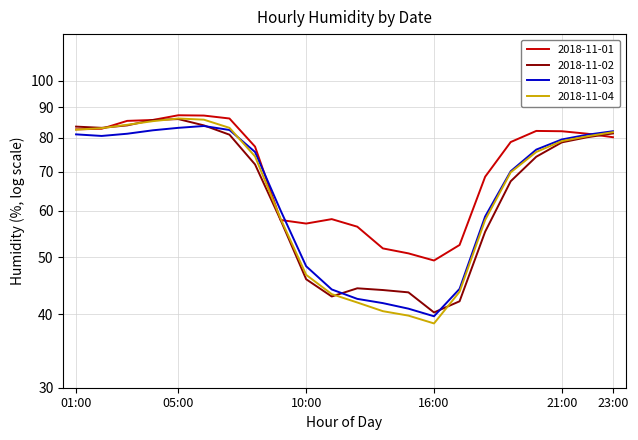

Reading left to right, extract all data points from this chart.

2018-11-01: 01:00=82.6	02:00=82.8	03:00=85.4	04:00=85.7	05:00=87.3	06:00=87.2	07:00=86.2	08:00=77.2	09:00=57.9	10:00=57.1	11:00=58.1	13:00=56.4	14:00=51.8	15:00=50.8	16:00=49.4	17:00=52.5	18:00=68.6	19:00=78.6	20:00=82.1	21:00=82.0	22:00=81.2	23:00=80.1
2018-11-02: 01:00=83.5	02:00=83.1	03:00=83.9	04:00=85.7	05:00=86.0	06:00=83.9	07:00=80.9	08:00=72.0	09:00=57.9	10:00=45.9	11:00=42.9	13:00=44.3	14:00=44.0	15:00=43.6	16:00=40.3	17:00=42.1	18:00=55.3	19:00=67.4	20:00=74.2	21:00=78.5	22:00=80.1	23:00=81.3
2018-11-03: 01:00=81.0	02:00=80.5	03:00=81.2	04:00=82.3	05:00=83.1	06:00=83.7	07:00=82.4	08:00=75.6	09:00=60.1	10:00=48.3	11:00=44.1	13:00=42.5	14:00=41.8	15:00=40.9	16:00=39.7	17:00=44.2	18:00=58.7	19:00=70.1	20:00=76.3	21:00=79.4	22:00=80.9	23:00=82.0
2018-11-04: 01:00=82.5	02:00=83.0	03:00=84.1	04:00=85.3	05:00=86.2	06:00=85.8	07:00=83.1	08:00=74.3	09:00=58.2	10:00=46.7	11:00=43.3	13:00=41.9	14:00=40.5	15:00=39.8	16:00=38.6	17:00=43.7	18:00=57.9	19:00=69.8	20:00=75.6	21:00=78.9	22:00=80.4	23:00=81.7